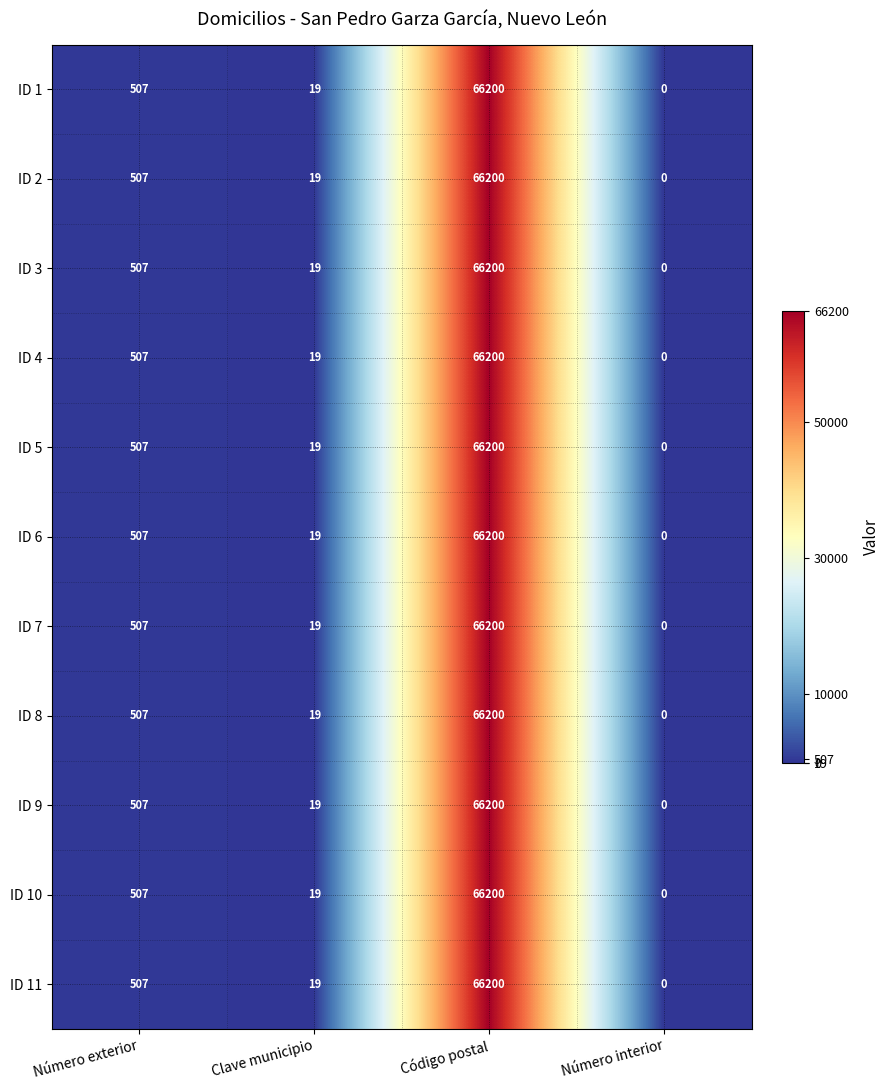

Count the number of data series in this chart.

11